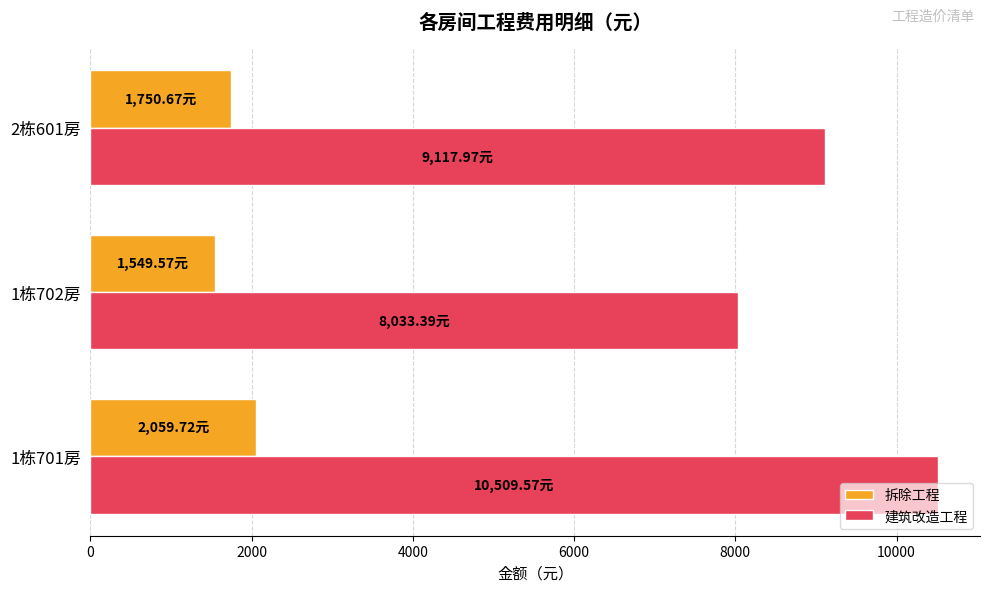

Which series has the largest total across all categories?

建筑改造工程